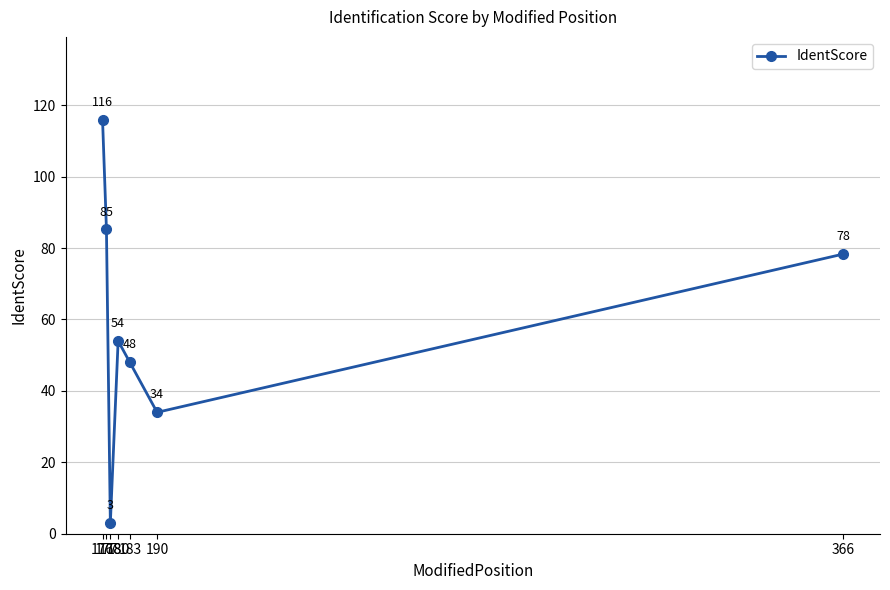

What is the difference between the second highest and minimum values?

82.2